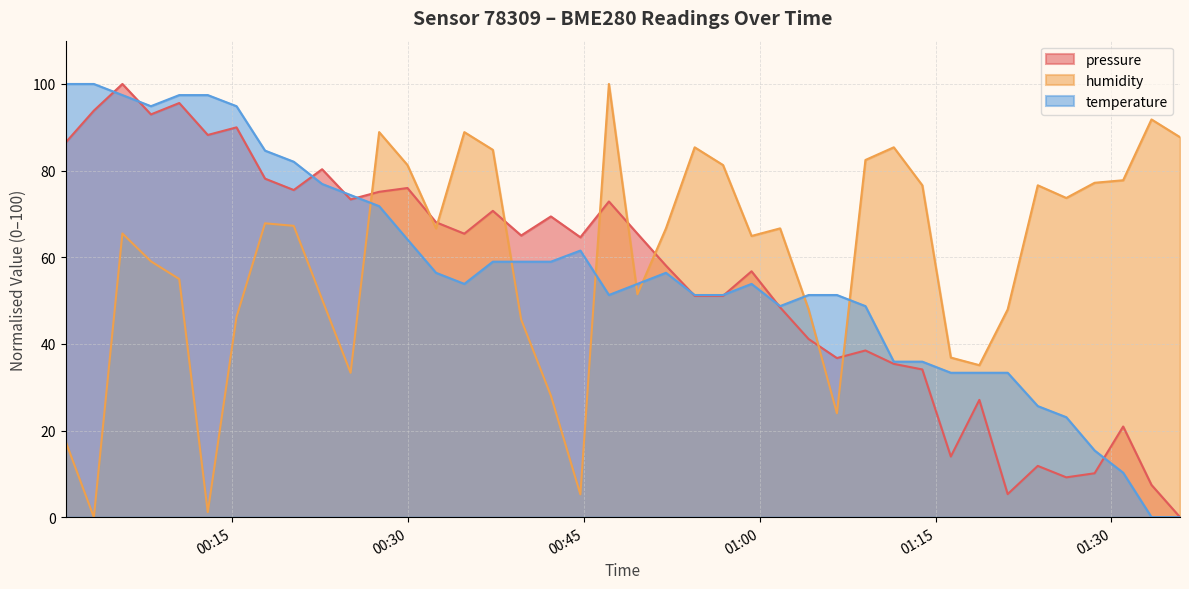

At which category does the chart reach its minimum across all series?

2023-04-06T01:35:51